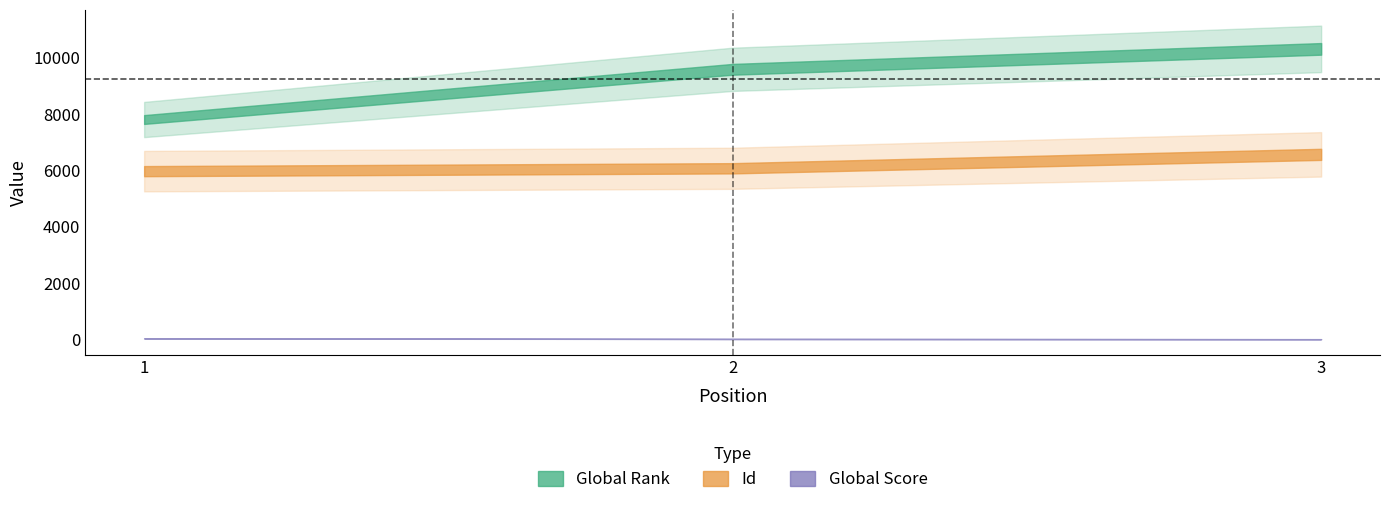

What is the difference between the Global Score values at 2 and 1?

20